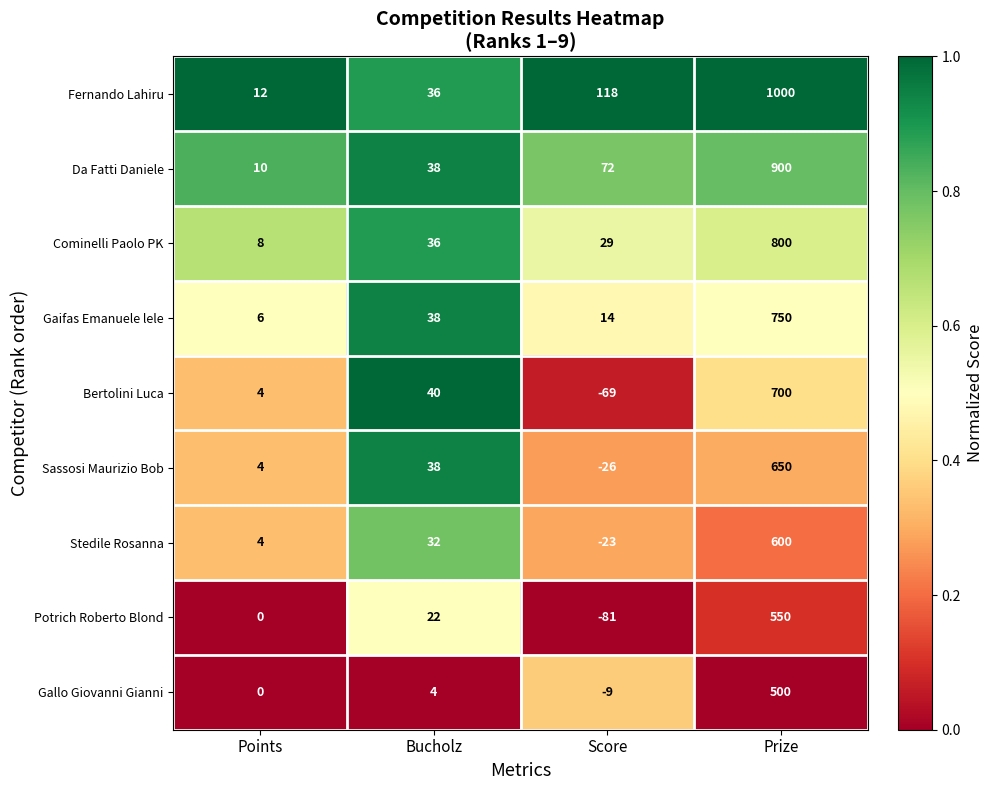

At which category is the sum across all series the highest?

Prize